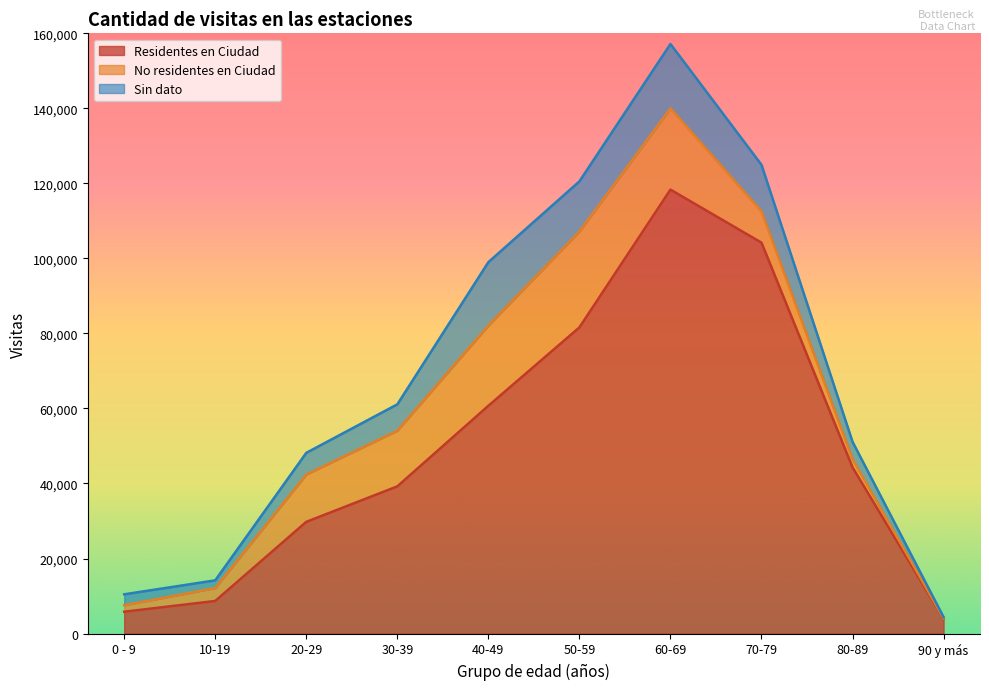

The value of No residentes en Ciudad at 70-79 is 11740. True or false?

False